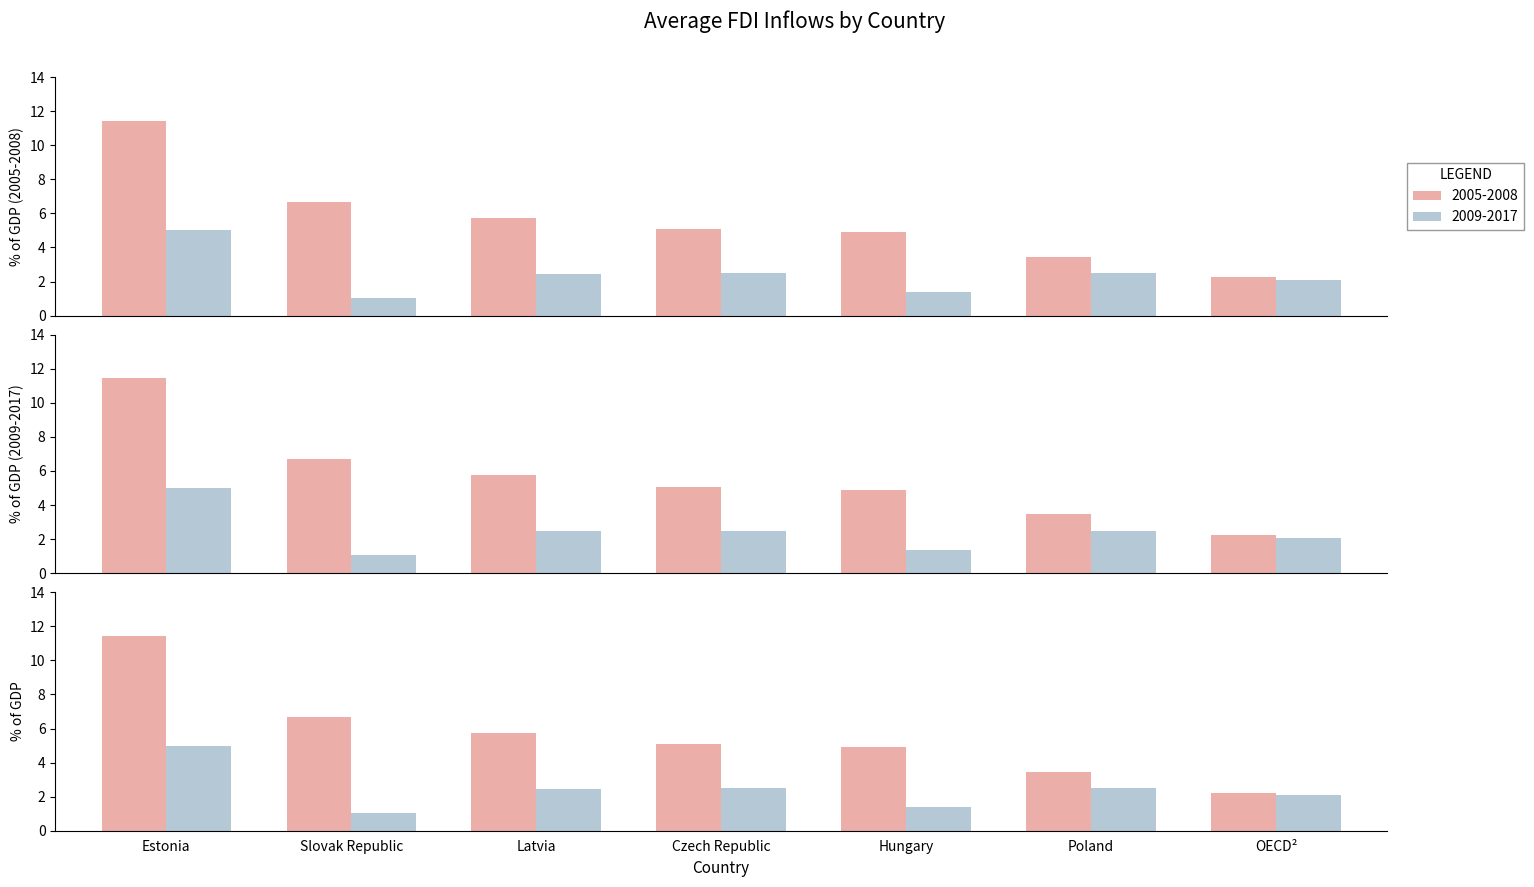

Rank the series at OECD² from highest to lowest value.

2005-2008, 2009-2017